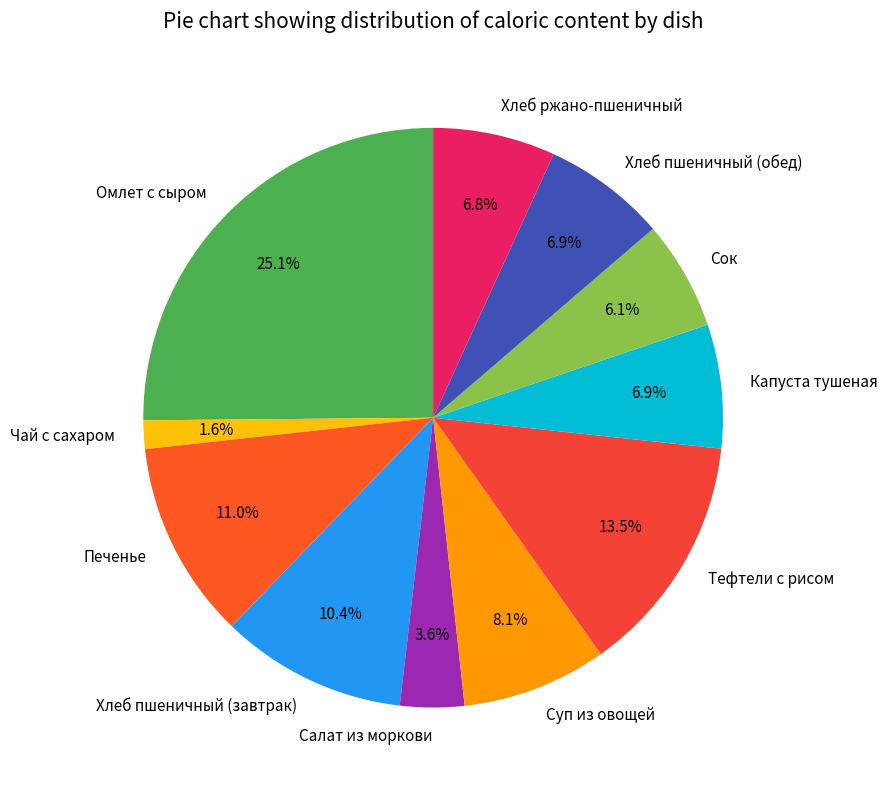

How many segments does this pie chart have?

11